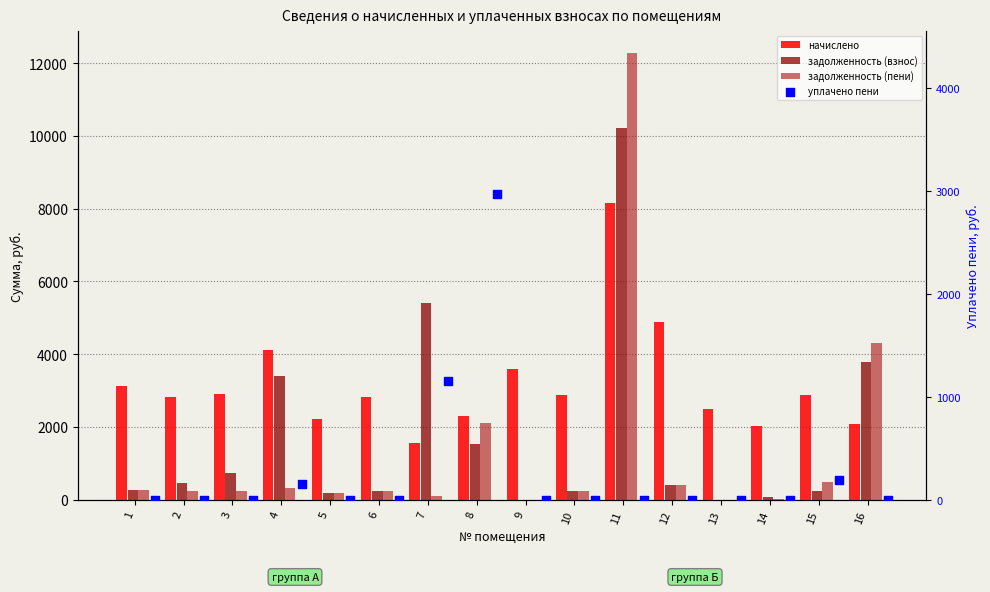

Is the value of задолженность (взнос) at 9 greater than the value of уплачено пени at 10?

No